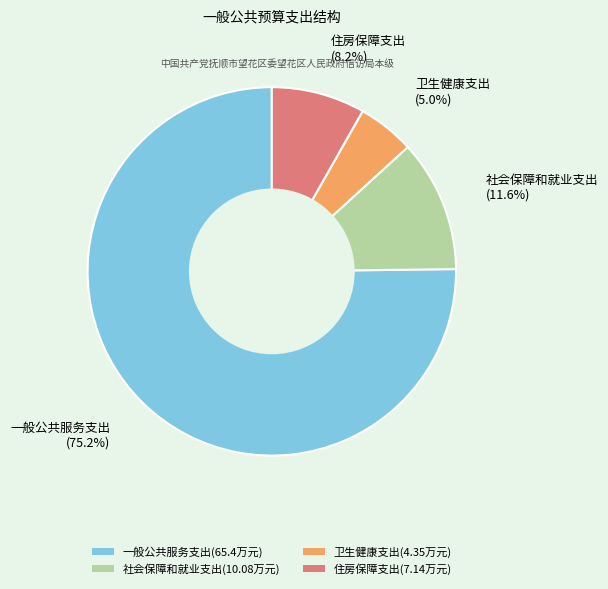

To the nearest percent, what is the difference between the largest and smallest slice percentages?

70%